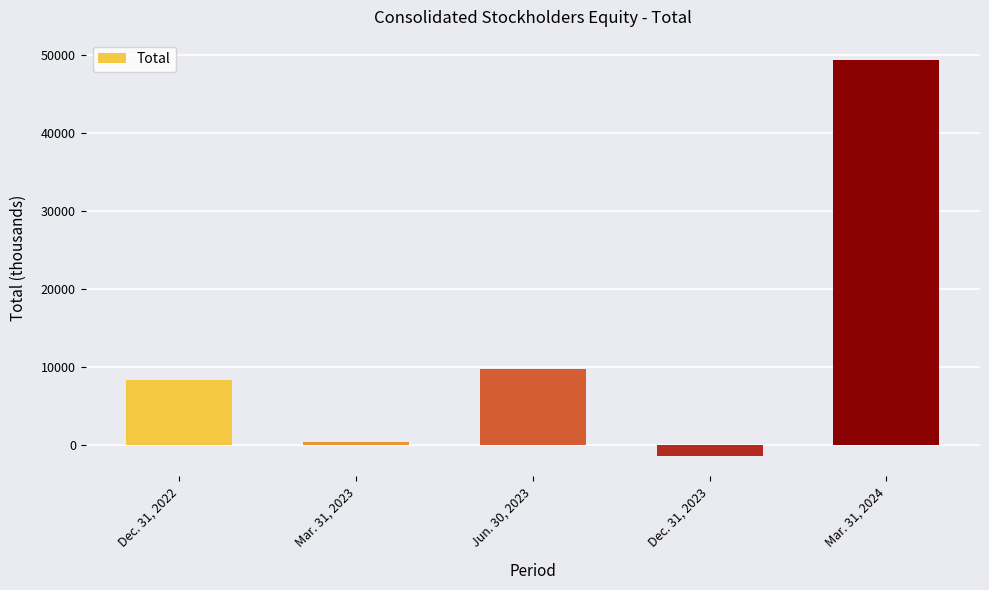

What is the label of the 5th bar from the left?

Mar. 31, 2024